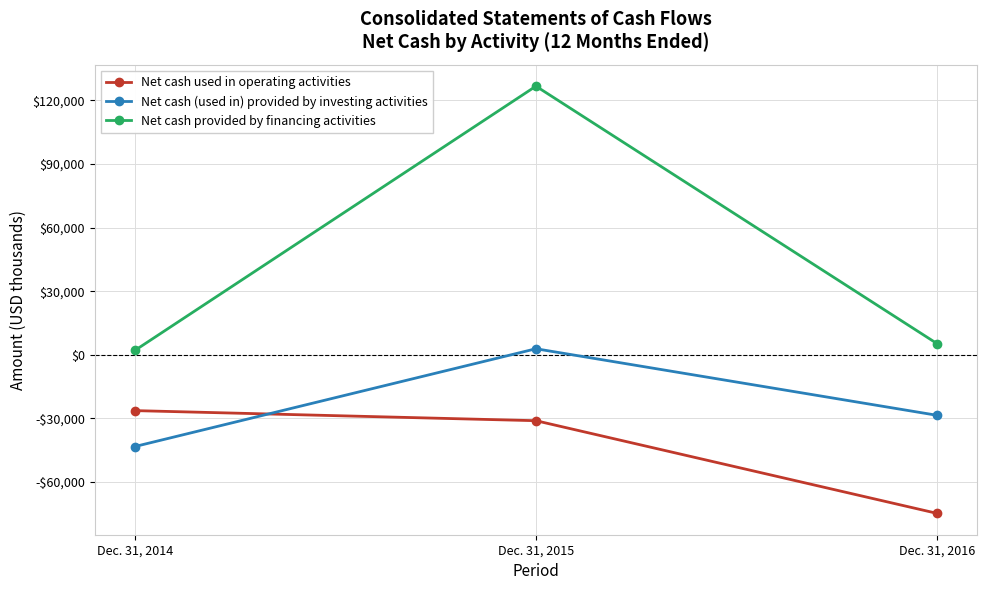

What is the value of the Net cash provided by financing activities point at the 2nd from the left?

126735